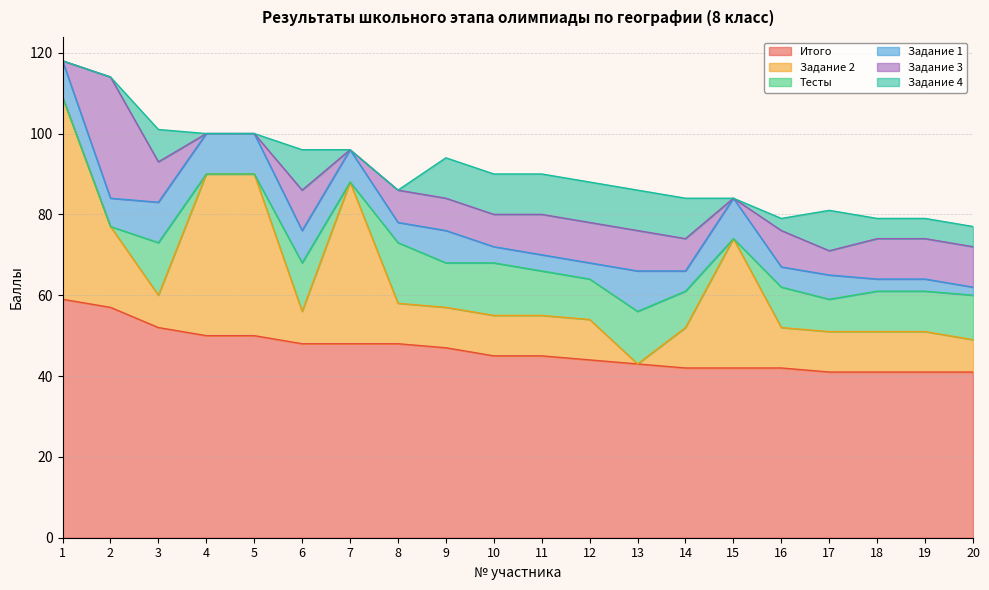

At which label is Задание 3 closest to 15?

3